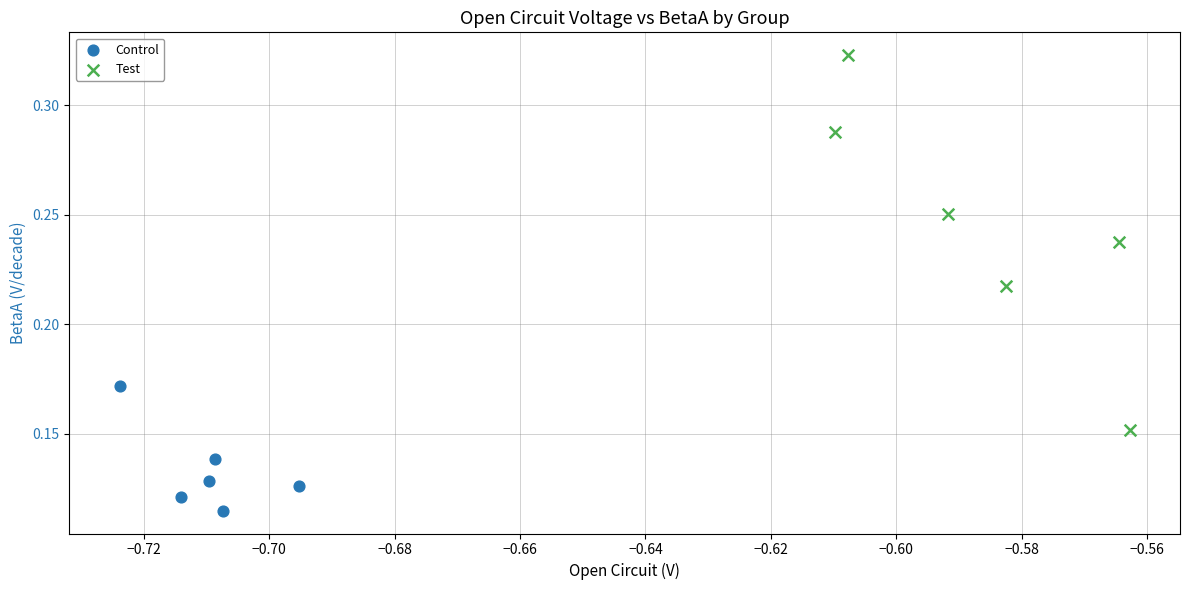

Which series reaches the minimum Y coordinate?

Control